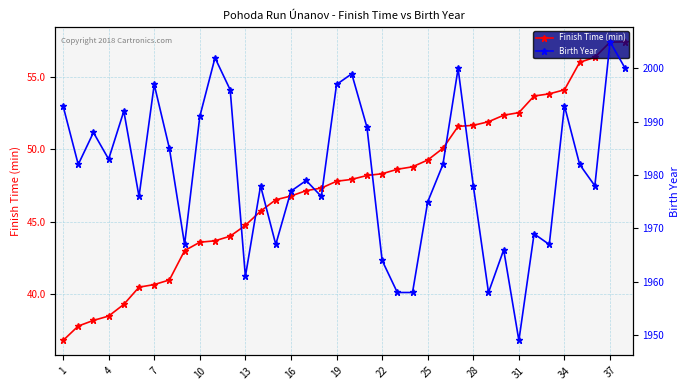

True or false: Birth Year has more than 1 interior local peaks.

True